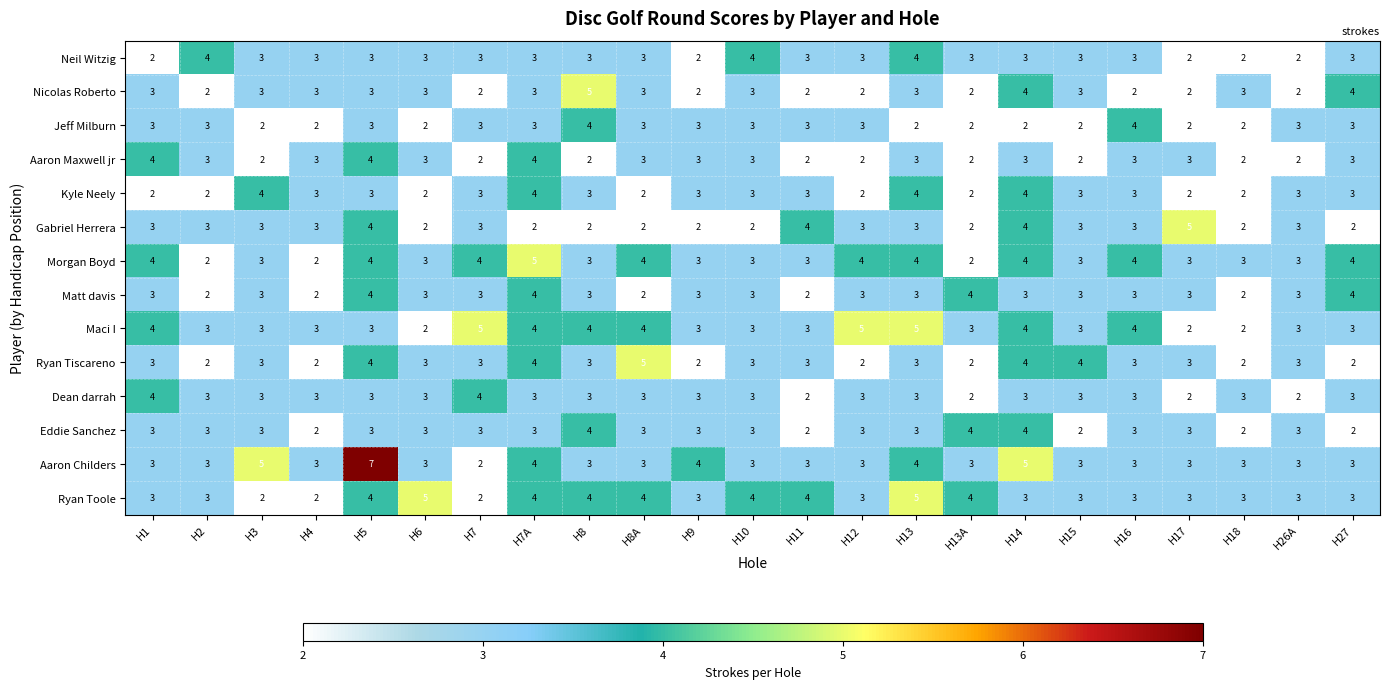

What is the difference between the maximum and second lowest values in the Gabriel Herrera series?

3